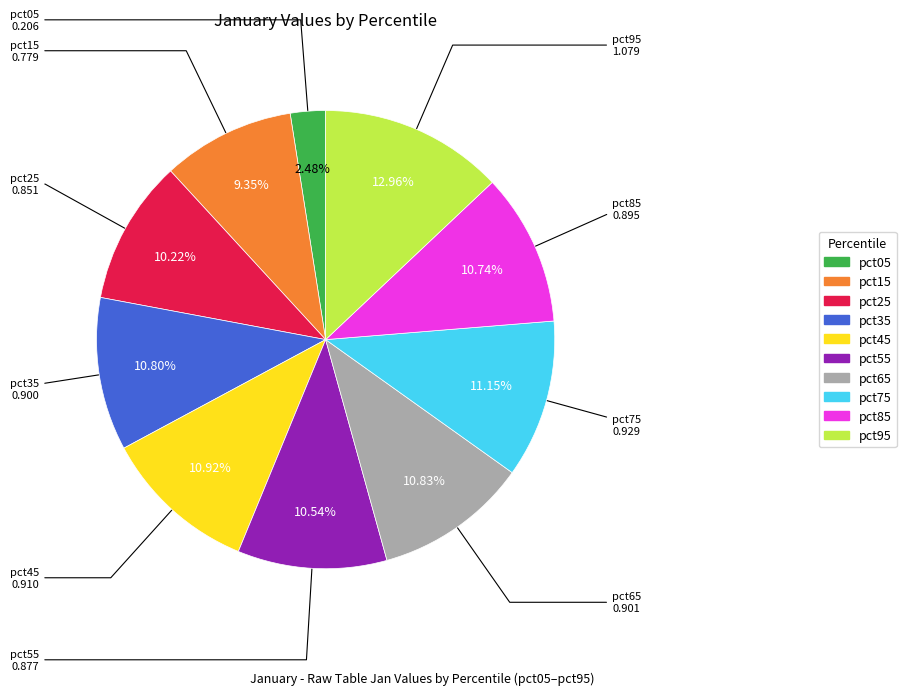

To the nearest percent, what percentage of the pie is pct35?

11%